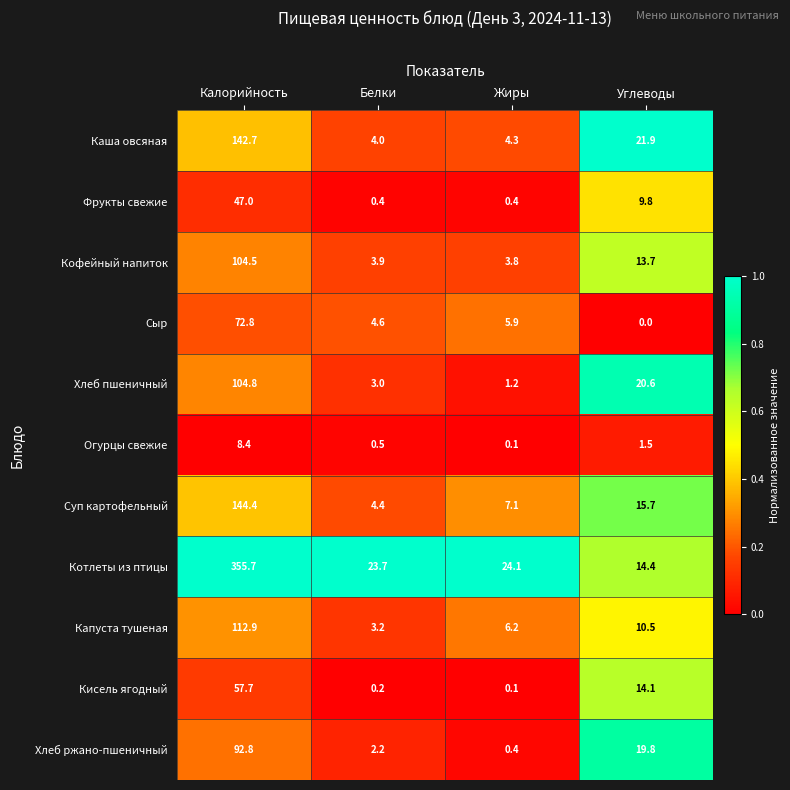

True or false: Каша овсяная has a value of 4.3 at Жиры.

True